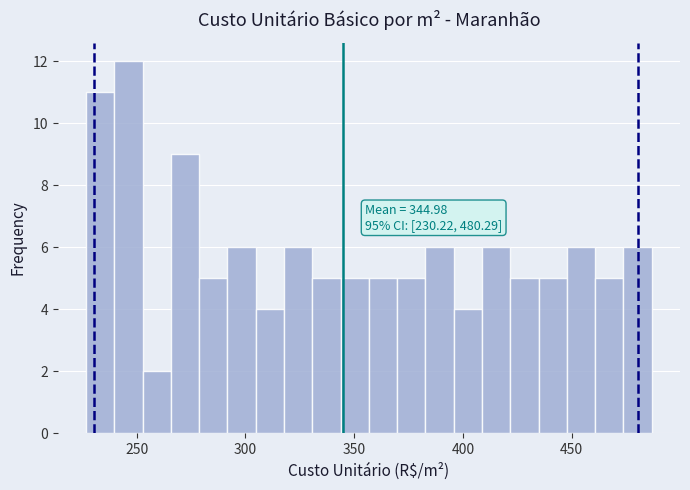

Around what value on the x-axis is the tallest bar? Give the approximate position of its centre, as read against the axis.

245